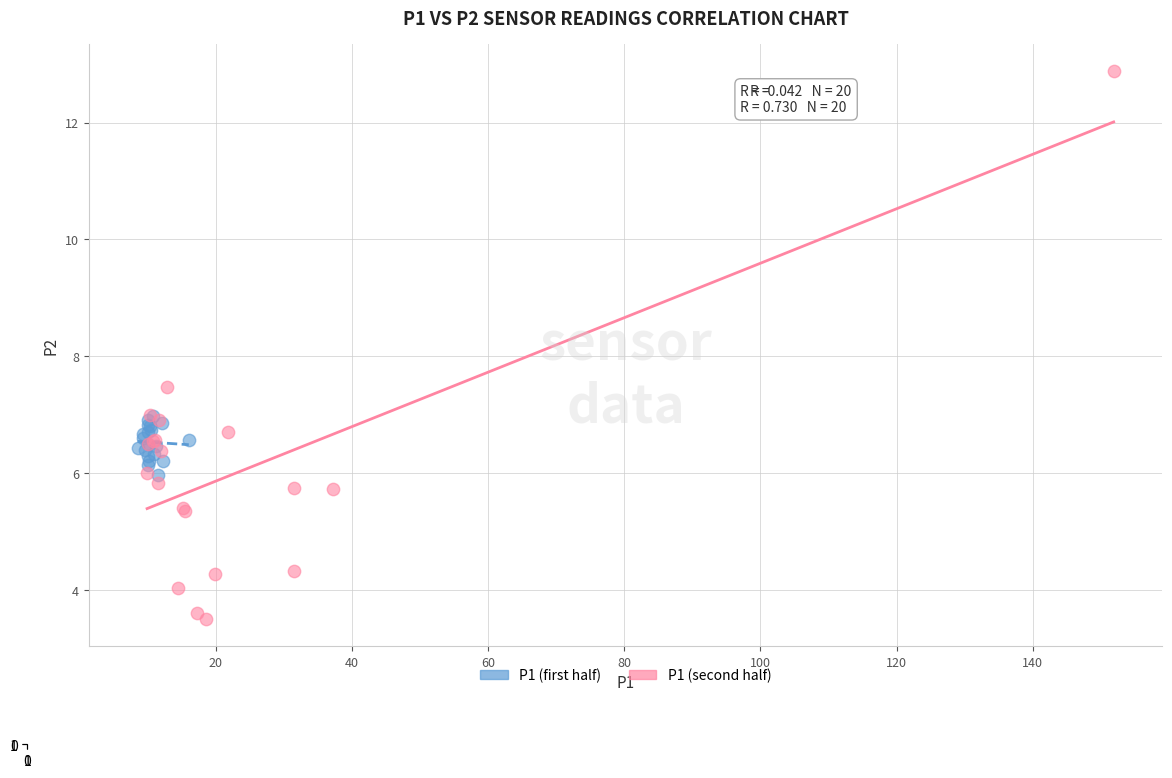

Which series contains the lowest Y value?

P1 (second half)